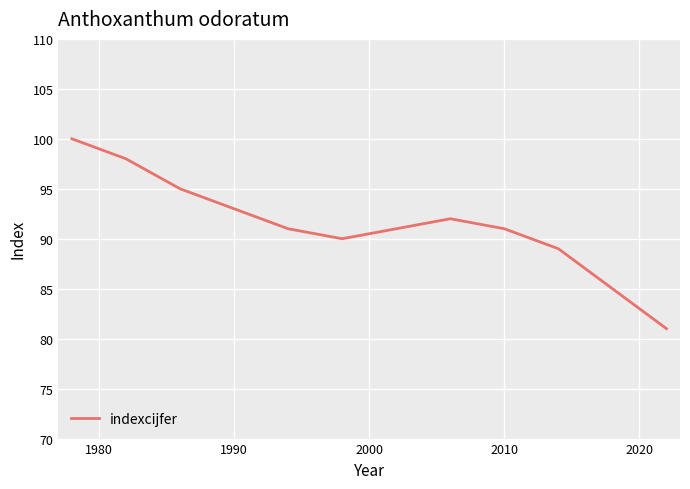

What is the difference between the maximum and minimum values?

19